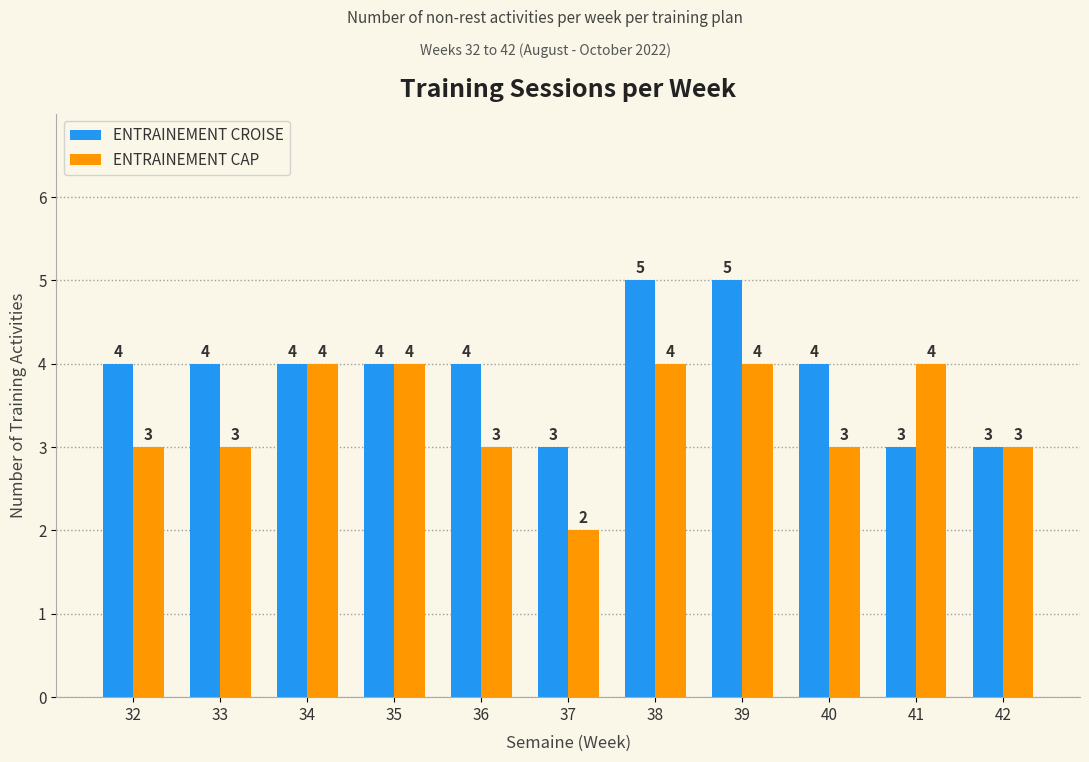

What is the value of the ENTRAINEMENT CAP bar at the 6th from the left?

2